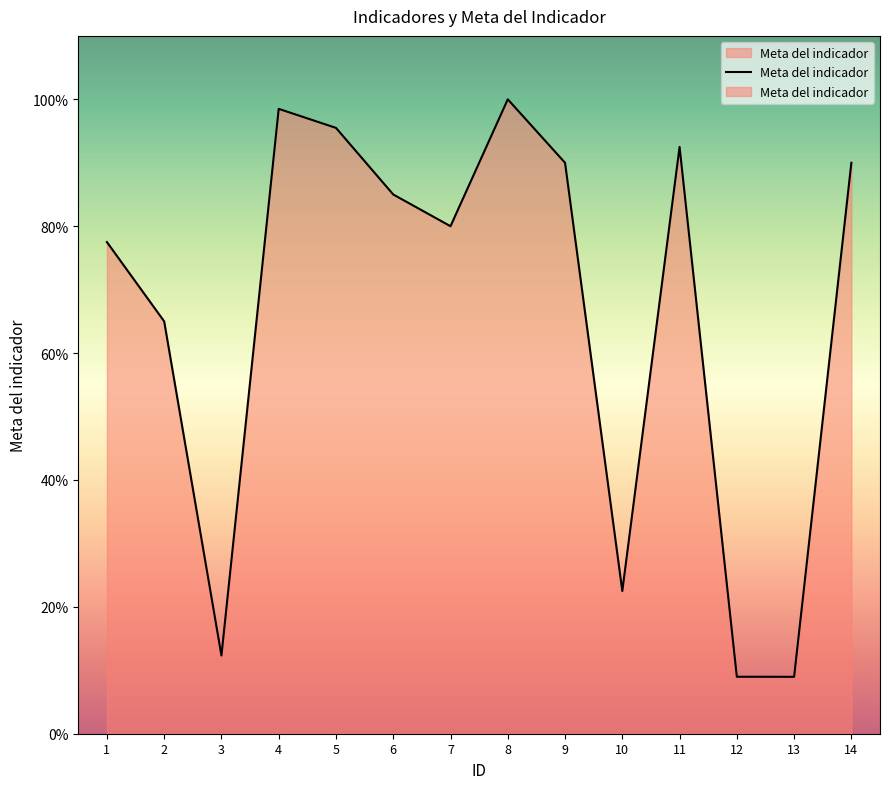

At which category does the chart reach its minimum across all series?

13